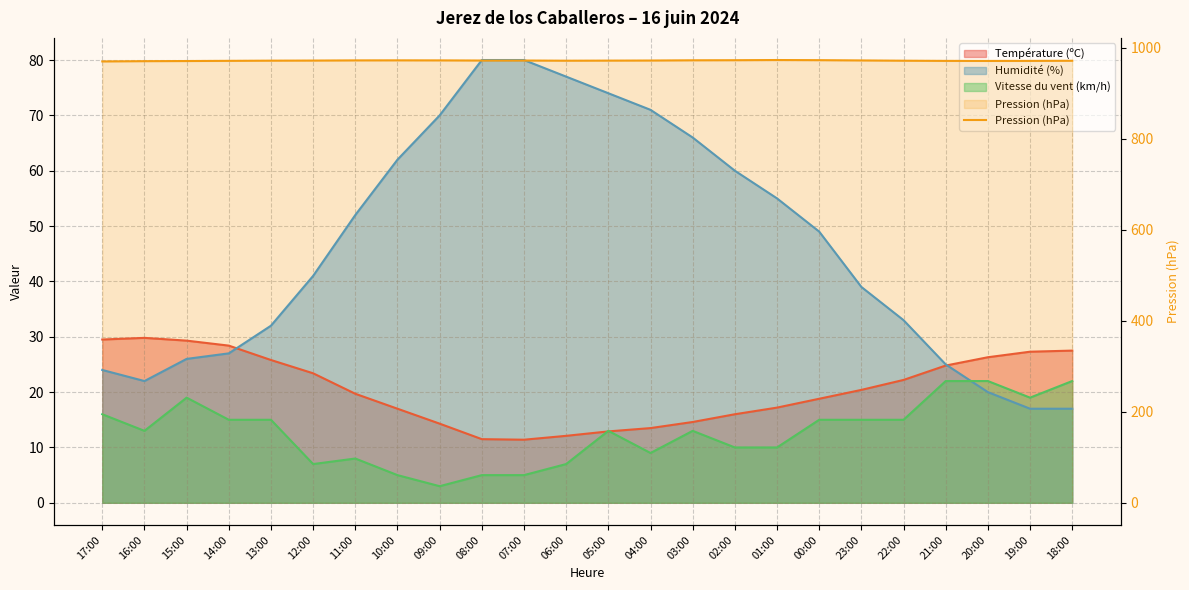

How many points are higher than both their immediate neighbors (excluding endpoints)?

2